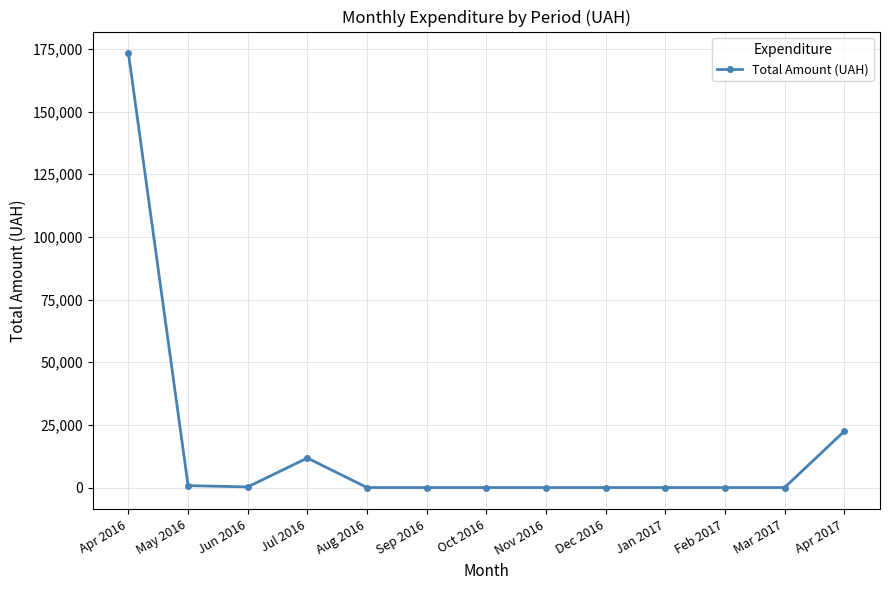

Approximately how many times larger is the value at Jul 2016 compared to Jun 2016?

44.6